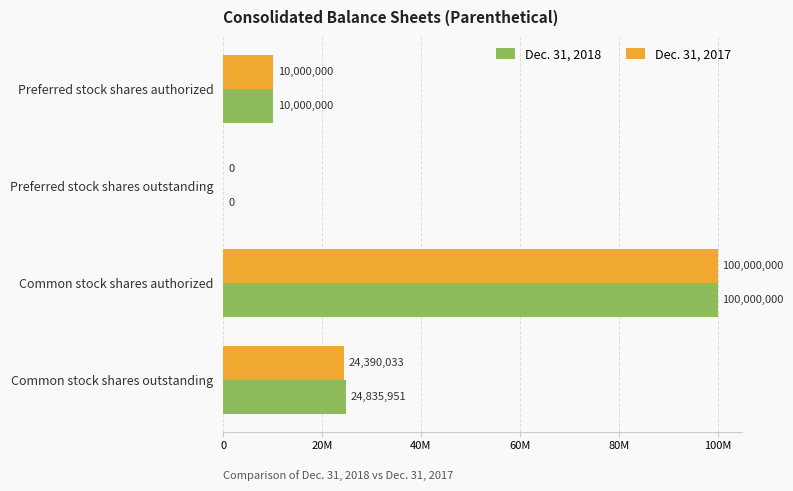

At how many categories does at least one series exceed 58130081?

1